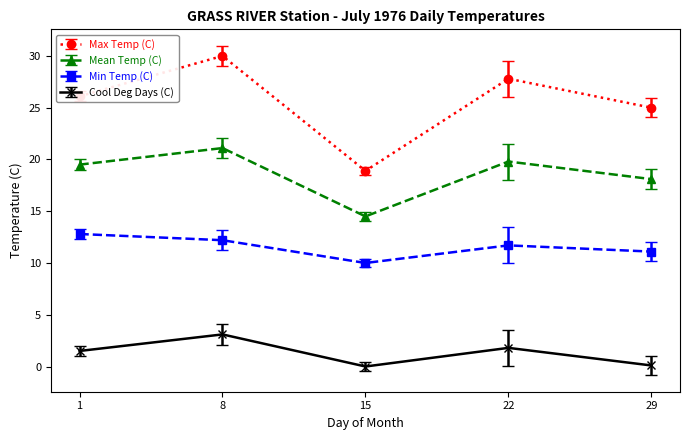

Which series changed the most between 1 and 15?

Max Temp (C)